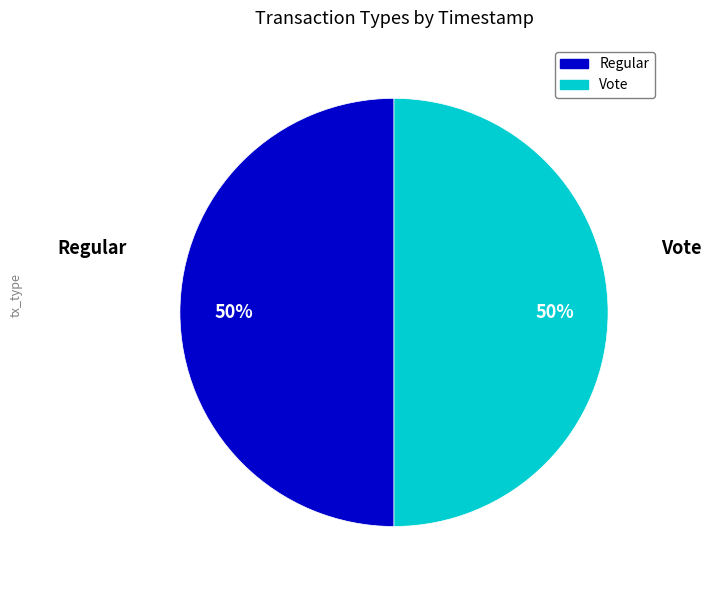

What is the ratio of the value at Vote to the value at Regular?

1.0